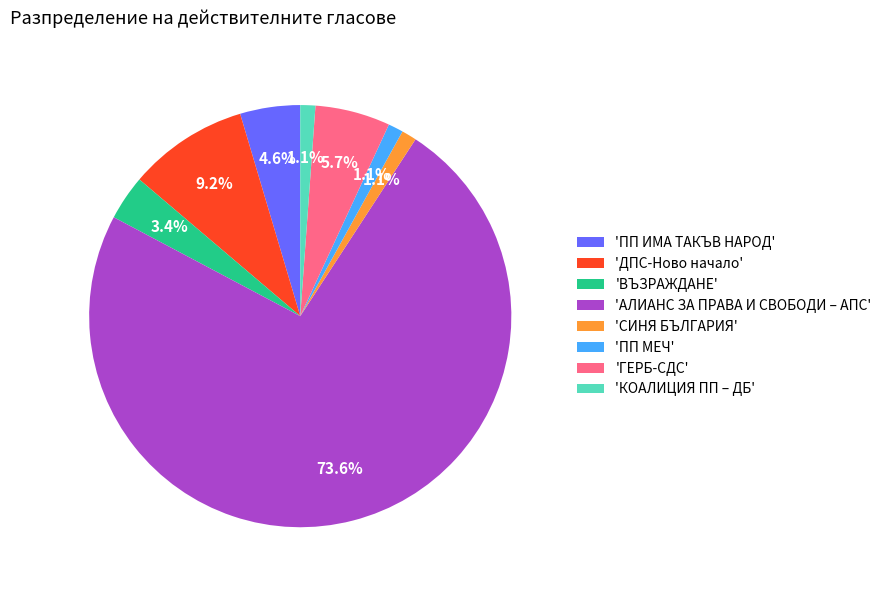

Which category has the biggest portion of the pie?

'АЛИАНС ЗА ПРАВА И СВОБОДИ – АПС'